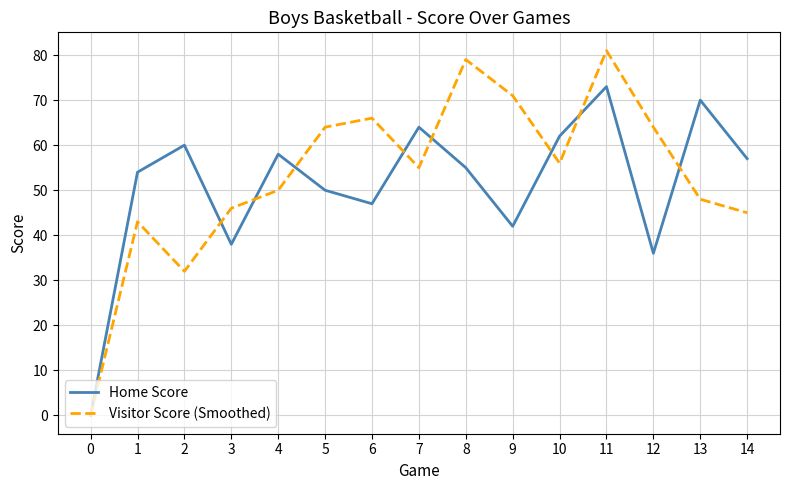

After their last crossing, which series has the higher values: Home Score or Visitor Score (Smoothed)?

Home Score